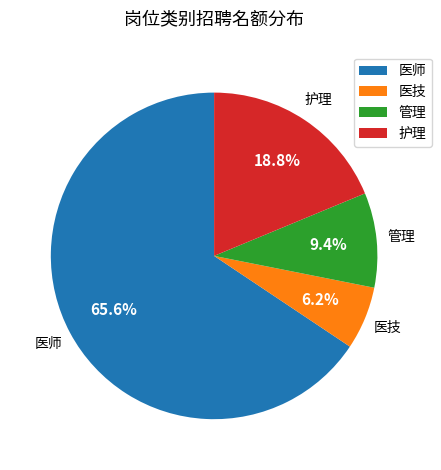

Is it true that 管理 is 9% of the pie?

True